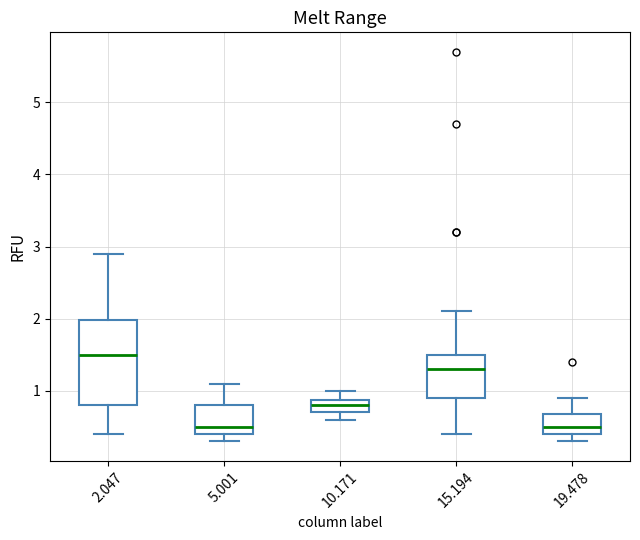

Reading left to right, transcribe this box plot: for each box, give where its median line is, the range the box spans, and where its two whiskers end, as read against the y-axis. The values are not printed on the chart, so give them approximately, as read against the axis.

2.047: median 1.5, box 0.8 to 2.0, whiskers 0.4 to 2.9
5.001: median 0.5, box 0.4 to 0.8, whiskers 0.3 to 1.1
10.171: median 0.8, box 0.7 to 0.9, whiskers 0.6 to 1.0
15.194: median 1.3, box 0.9 to 1.5, whiskers 0.4 to 2.1
19.478: median 0.5, box 0.4 to 0.7, whiskers 0.3 to 0.9